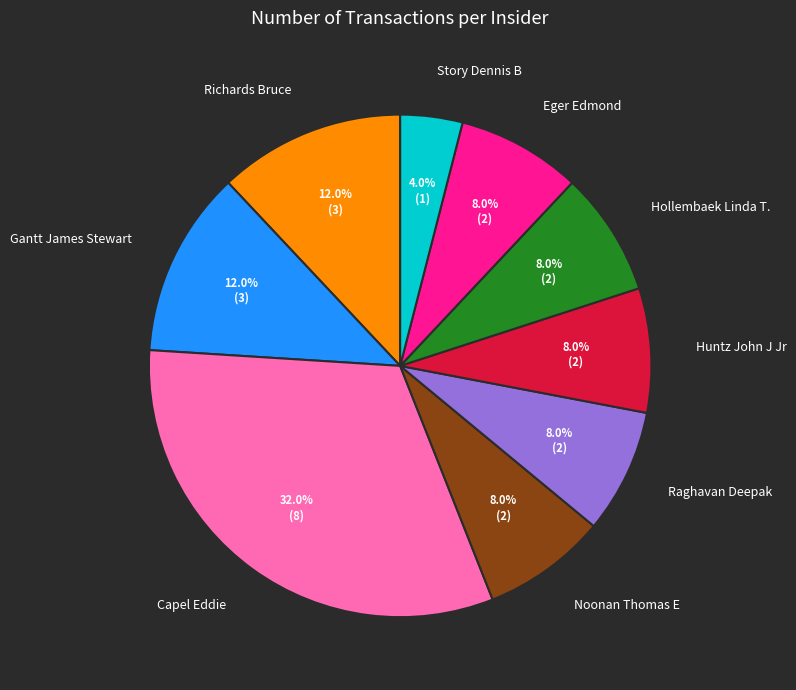

Which slice is the smallest?

Story Dennis B